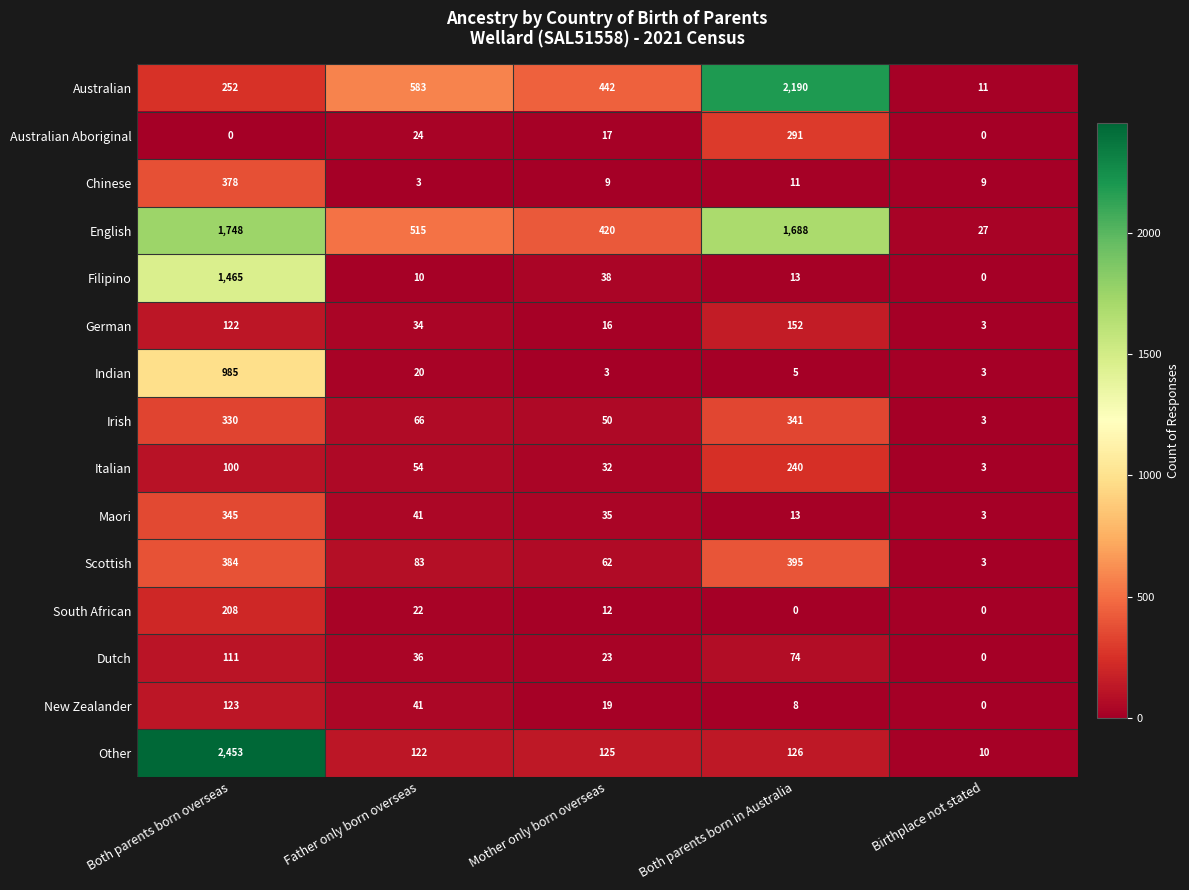

At which category is the sum across all series the highest?

Both parents born overseas